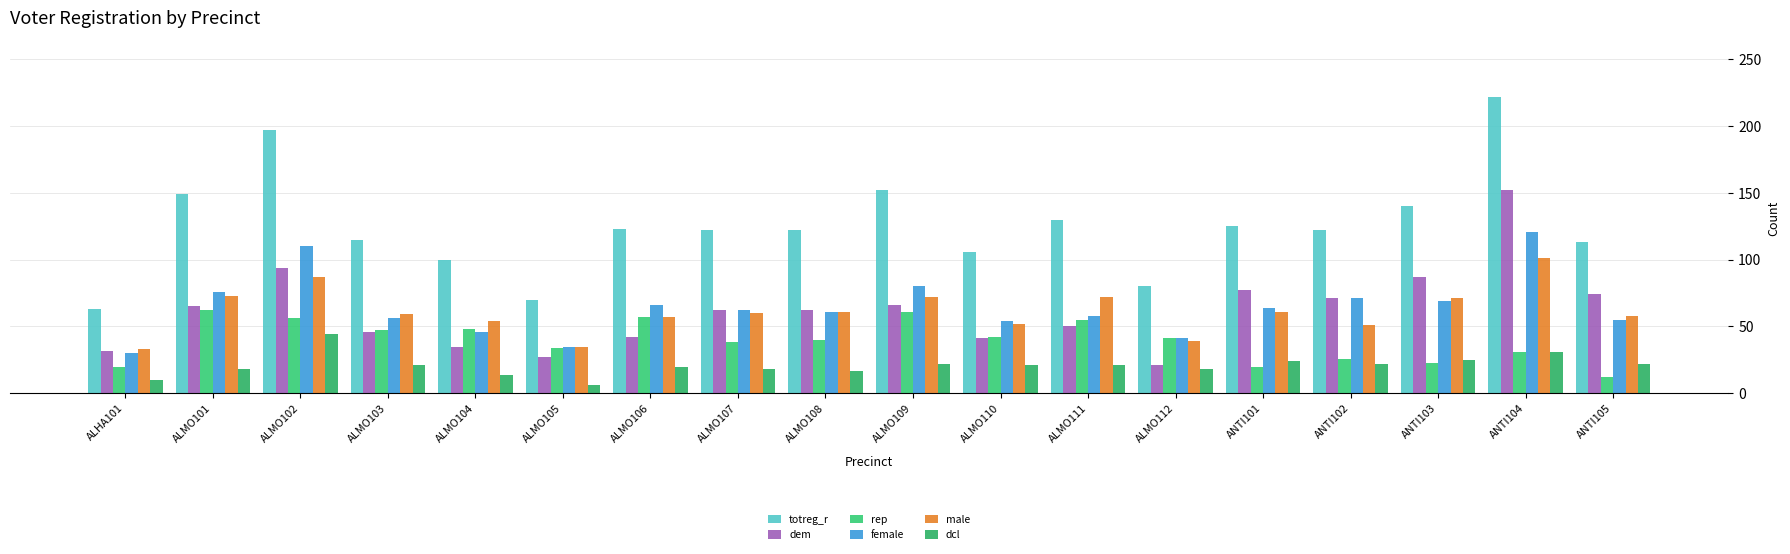

What is the difference between the male values at ALMO103 and ALHA101?

26